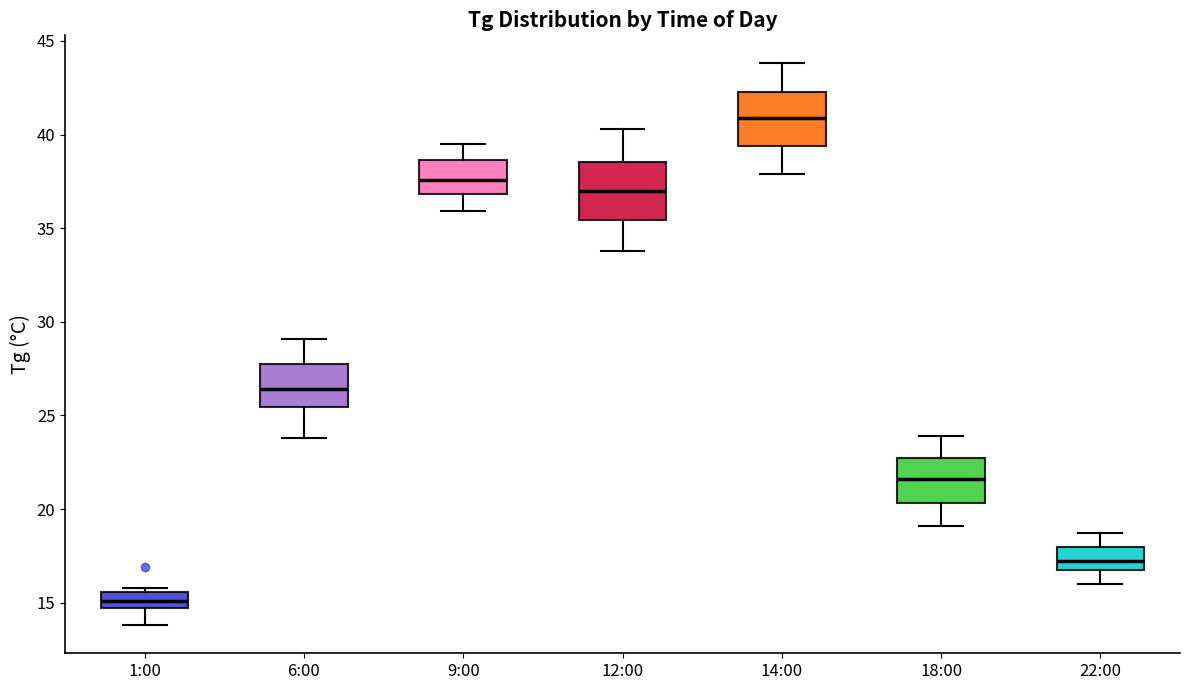

Which box has the lowest median line?

1:00